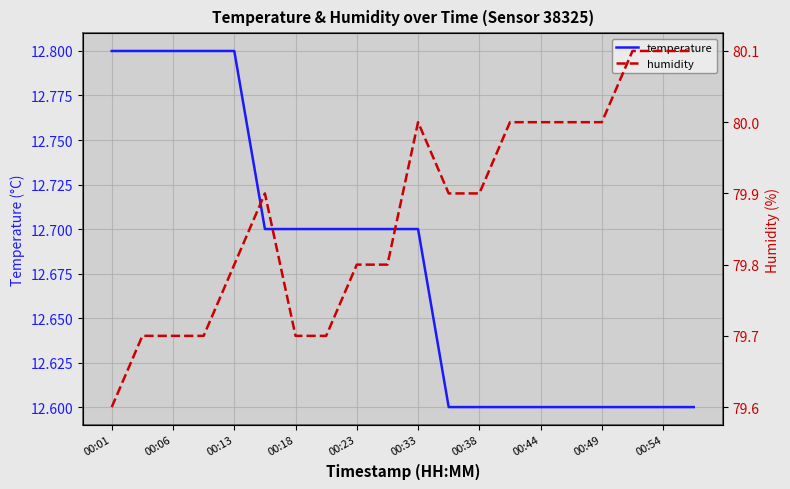

Rank the series by their maximum value, from highest to lowest.

humidity, temperature